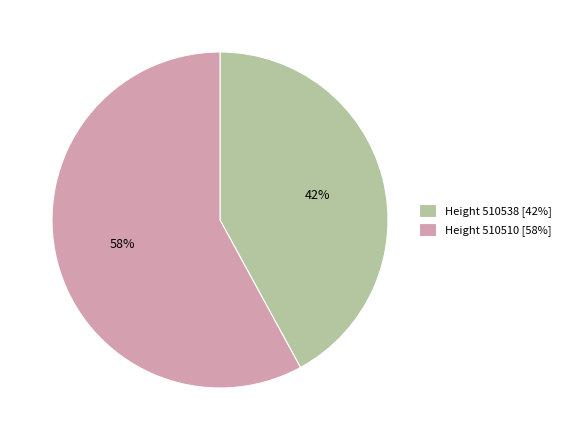

The Height 510538 [42%] slice represents 42% of the pie. True or false?

True